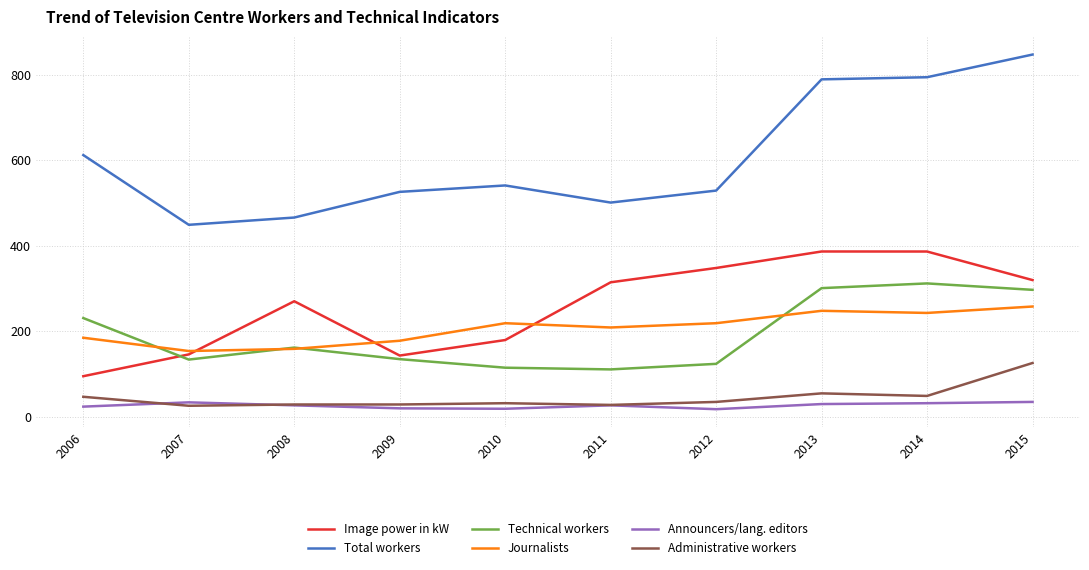

Rank the series by their maximum value, from highest to lowest.

Total workers, Image power in kW, Technical workers, Journalists, Administrative workers, Announcers/lang. editors